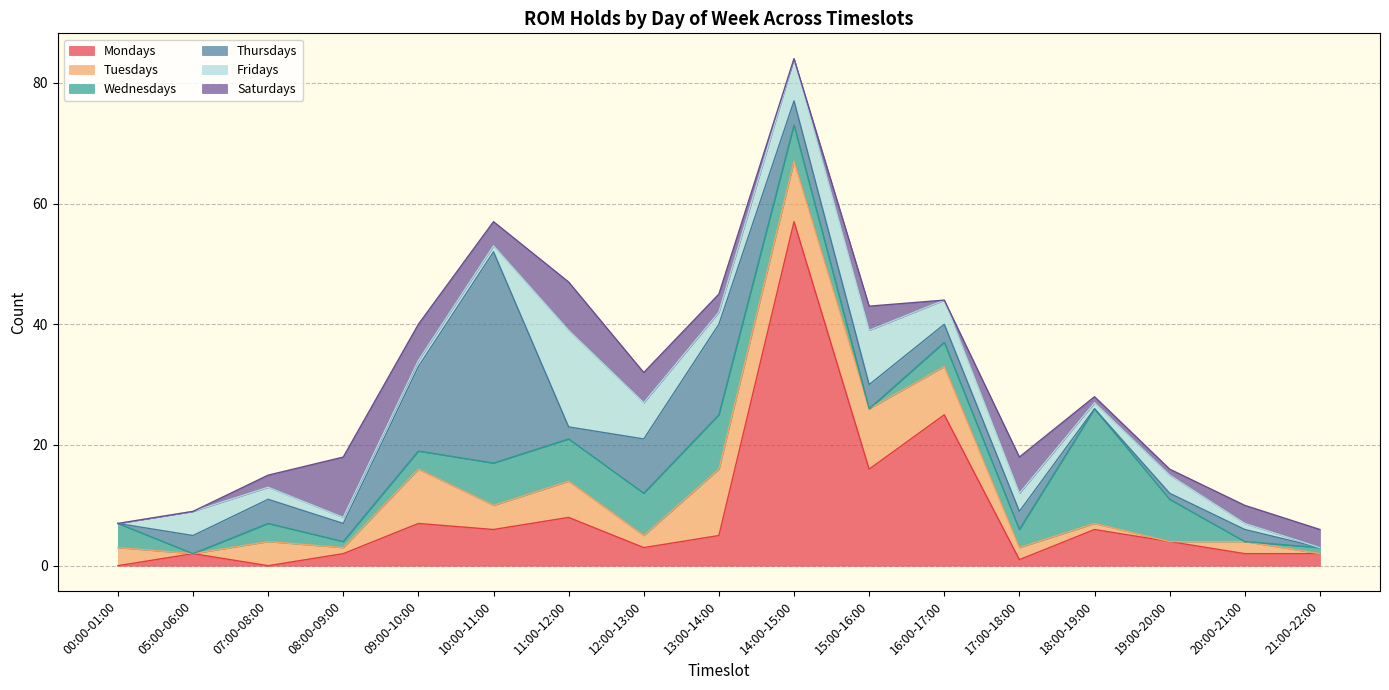

Reading left to right, list all the values displayed in this chart.

Mondays: 0	2	0	2	7	6	8	3	5	57	16	25	1	6	4	2	2
Tuesdays: 3	0	4	1	9	4	6	2	11	10	10	8	2	1	0	2	0
Wednesdays: 4	0	3	1	3	7	7	7	9	6	0	4	3	19	7	0	1
Thursdays: 0	3	4	3	14	35	2	9	15	4	4	3	3	0	1	2	0
Fridays: 0	4	2	1	1	1	16	6	2	7	9	4	3	1	3	1	0
Saturdays: 0	0	2	10	6	4	8	5	3	0	4	0	6	1	1	3	3